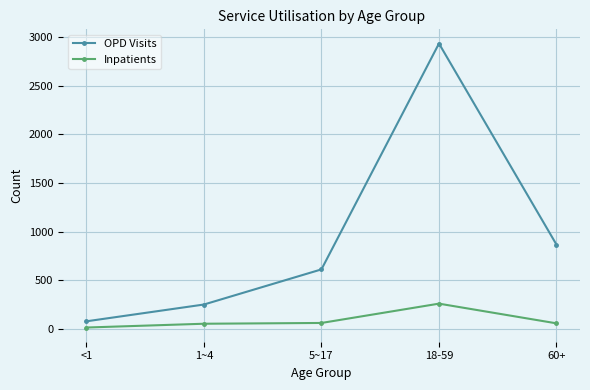

What is the greatest value displayed?

2937